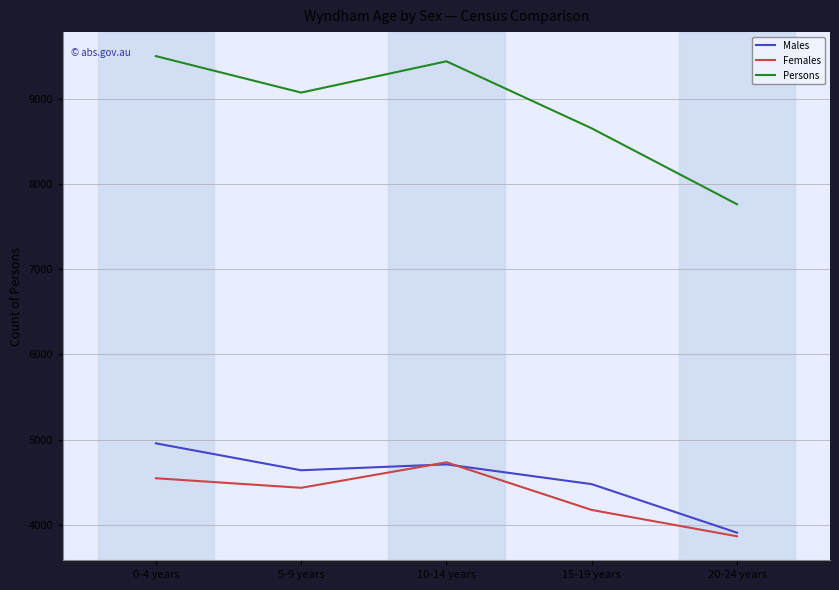

At which label does Persons first exceed 9073?

0-4 years